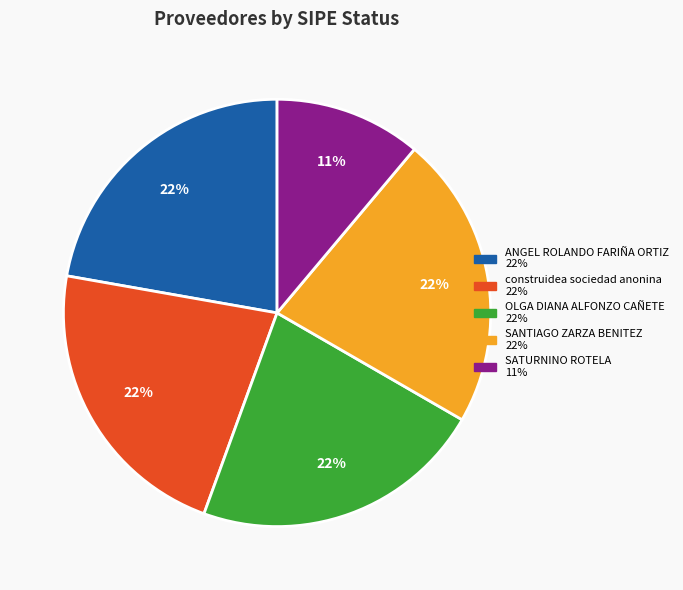

To the nearest percent, what portion does OLGA DIANA ALFONZO CAÑETE represent?

22%